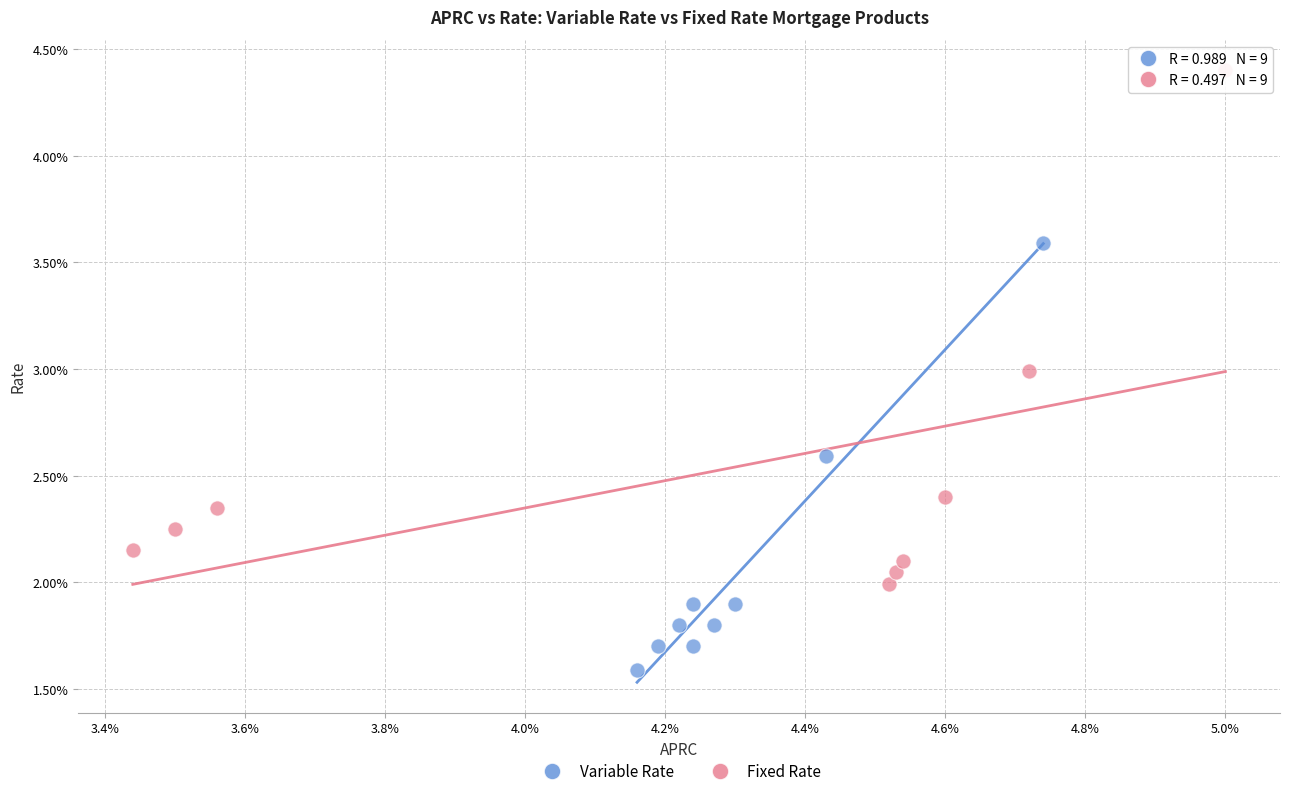

Which series has the widest spread of Y values?

Fixed Rate